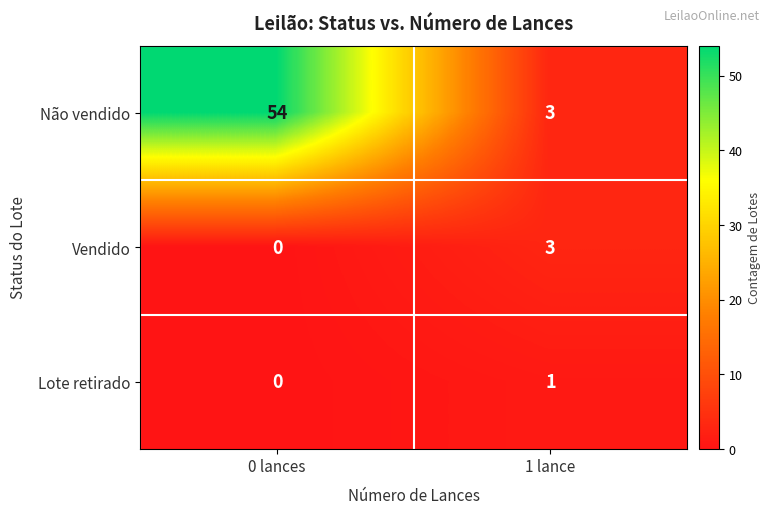

What is the total value across all series at 0 lances?

54